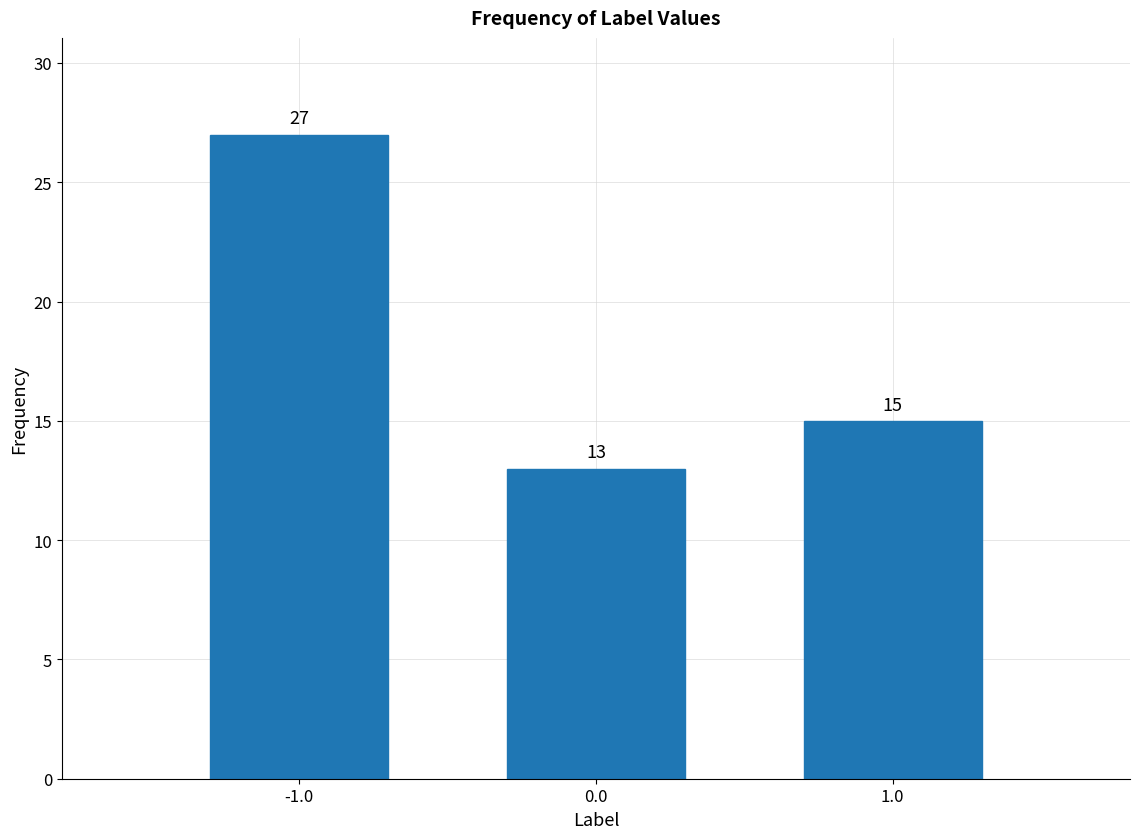

Reading right to left, extract all data points from this chart.

15	13	27